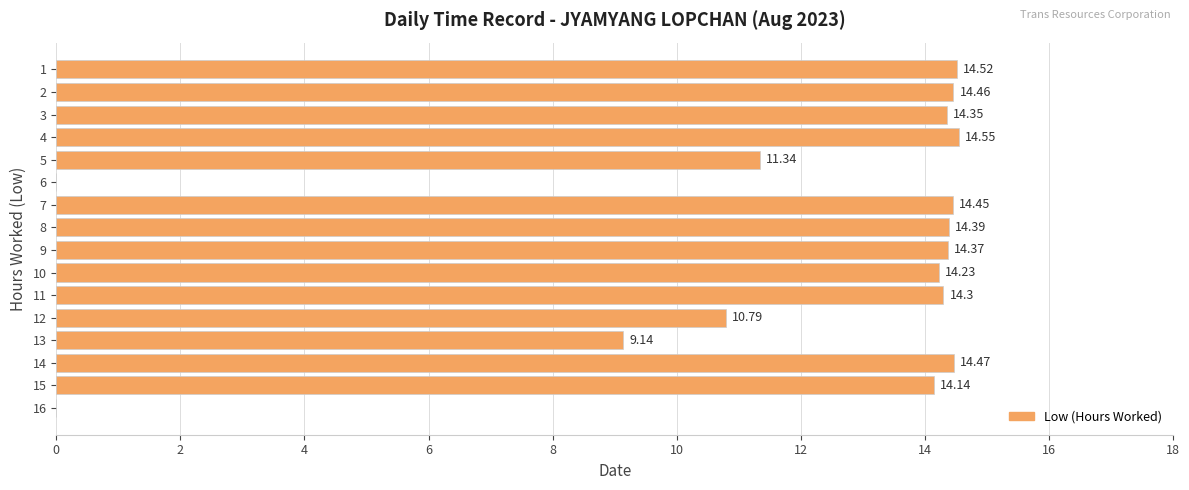

What is the sum of the values at 10 and 6?

14.2